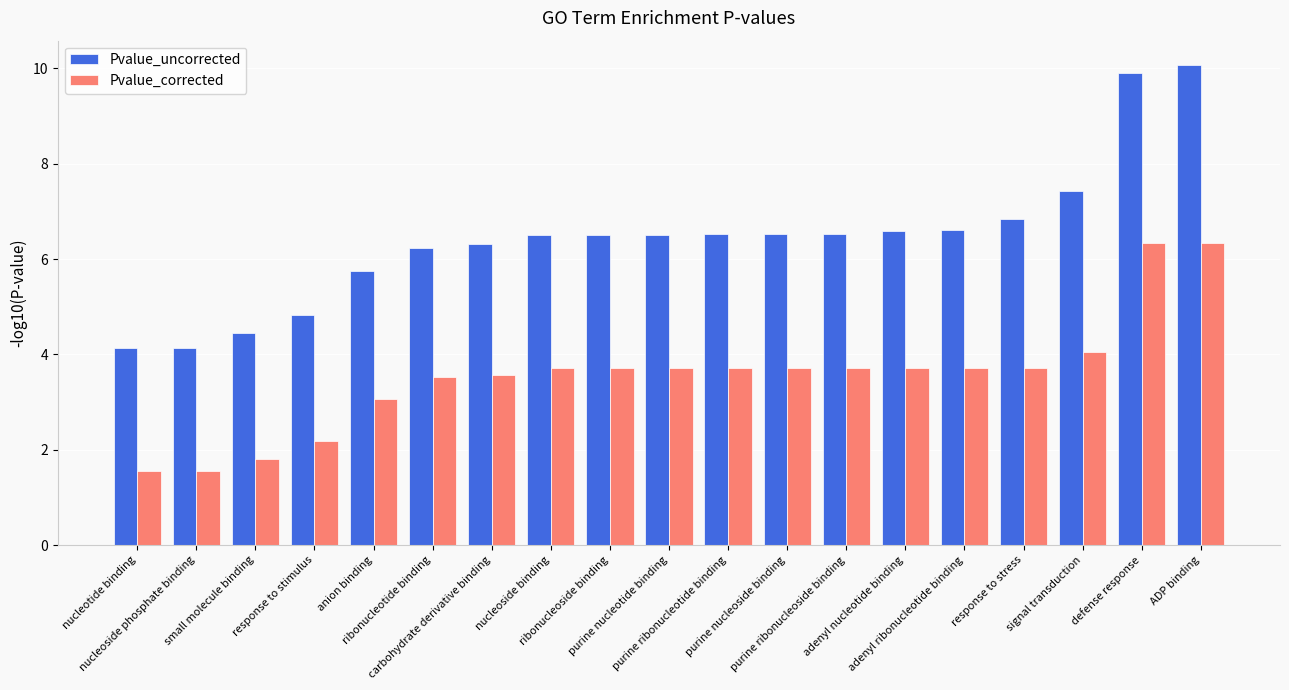

Which series has the largest range (max minus min)?

Pvalue_uncorrected